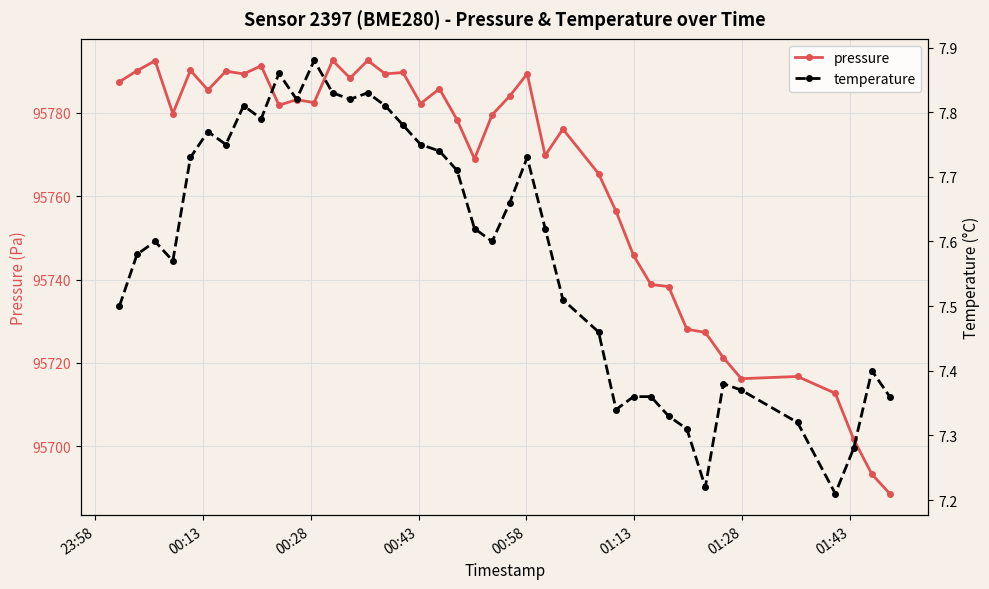

True or false: pressure has more than 1 interior local peaks.

True